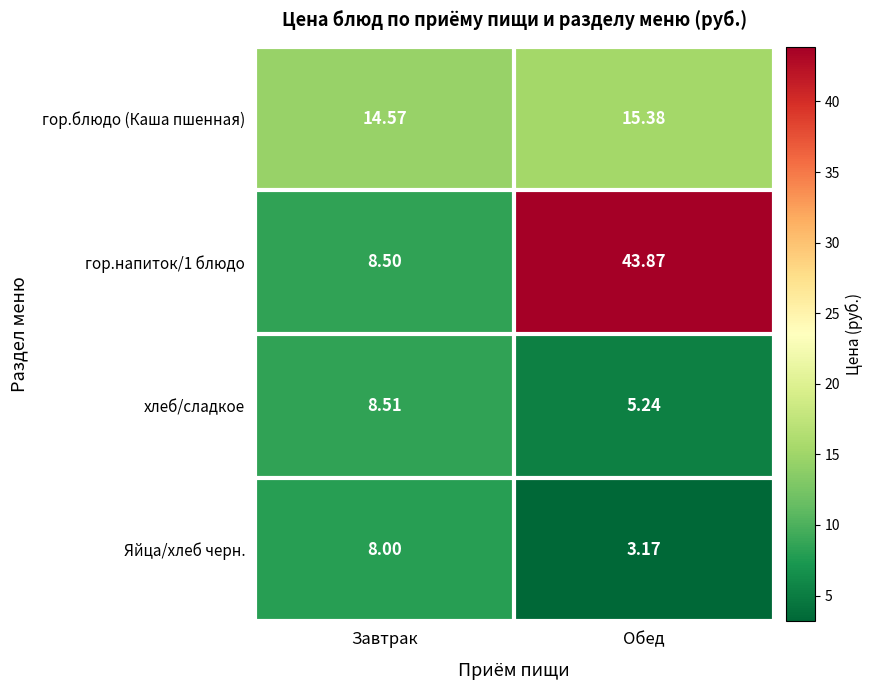

Where is хлеб/сладкое nearest to the value 6?

Обед